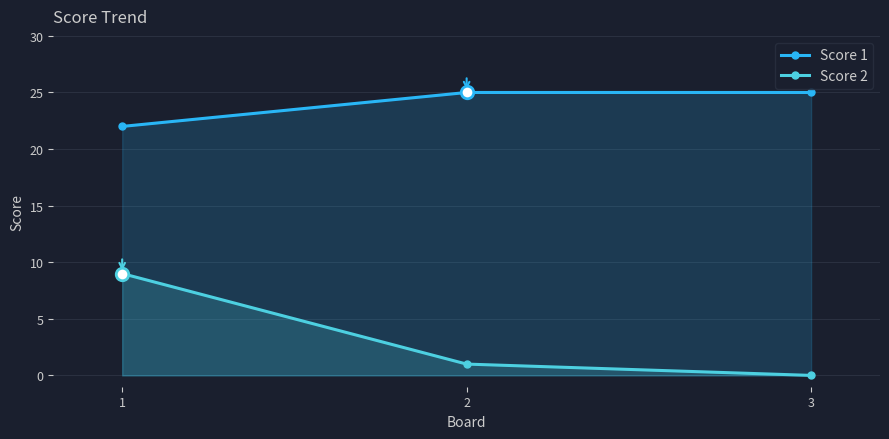

The value of Score 1 at 2 is 25. True or false?

True